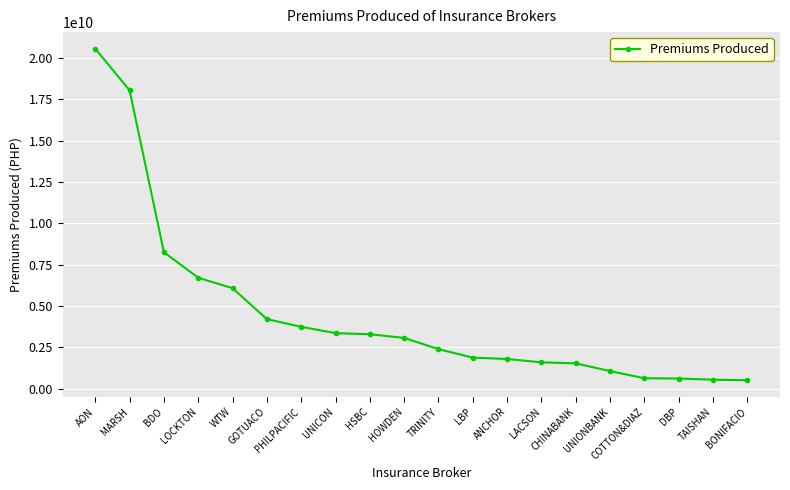

Does the chart display data point markers on the line(s)?

Yes